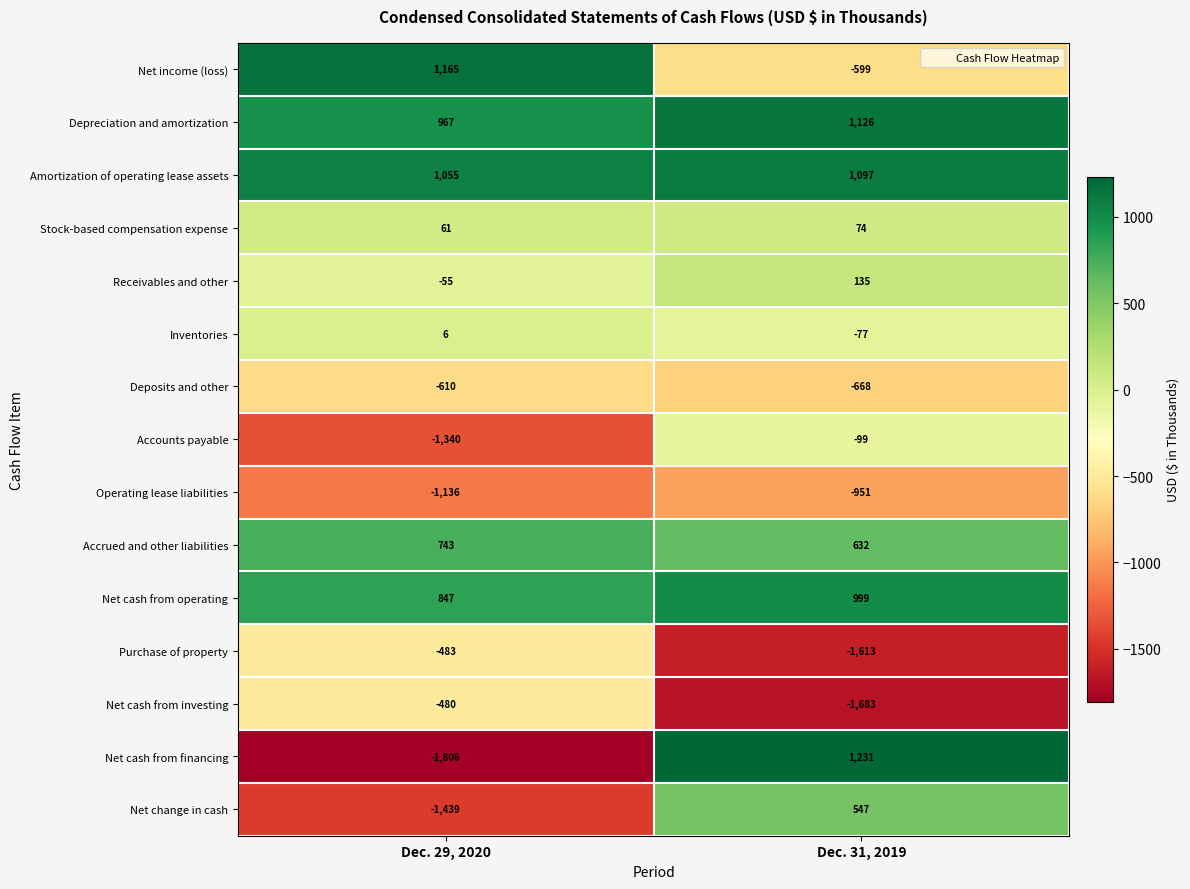

Rank the categories by Net cash from investing value from lowest to highest.

Dec. 31, 2019, Dec. 29, 2020